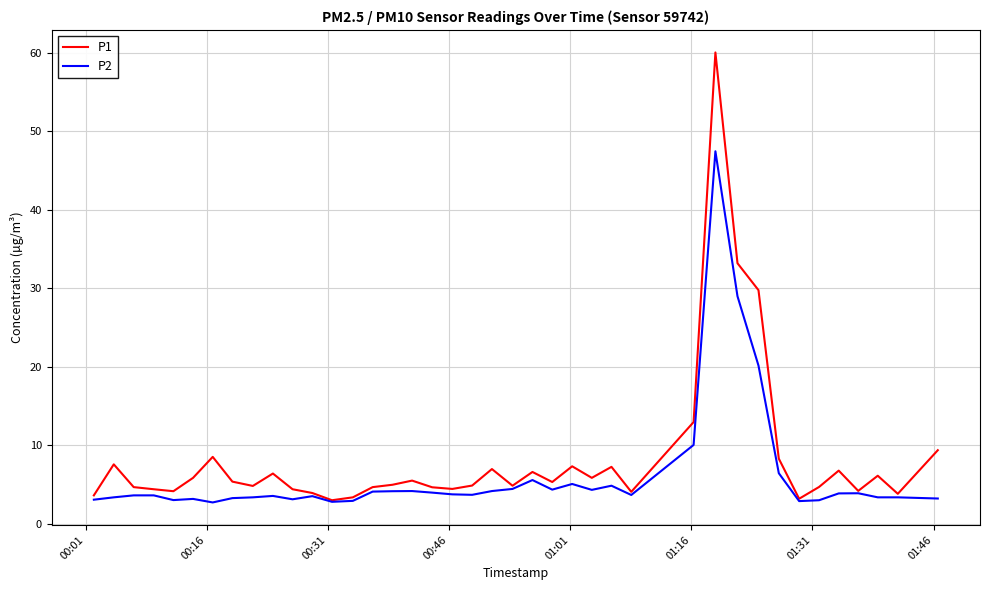

What is the minimum value for P2?

2.8